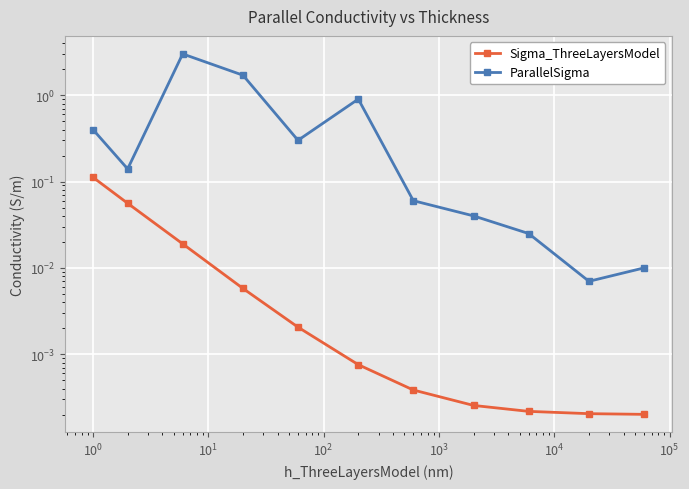

True or false: Sigma_ThreeLayersModel and ParallelSigma intersect in this chart.

False